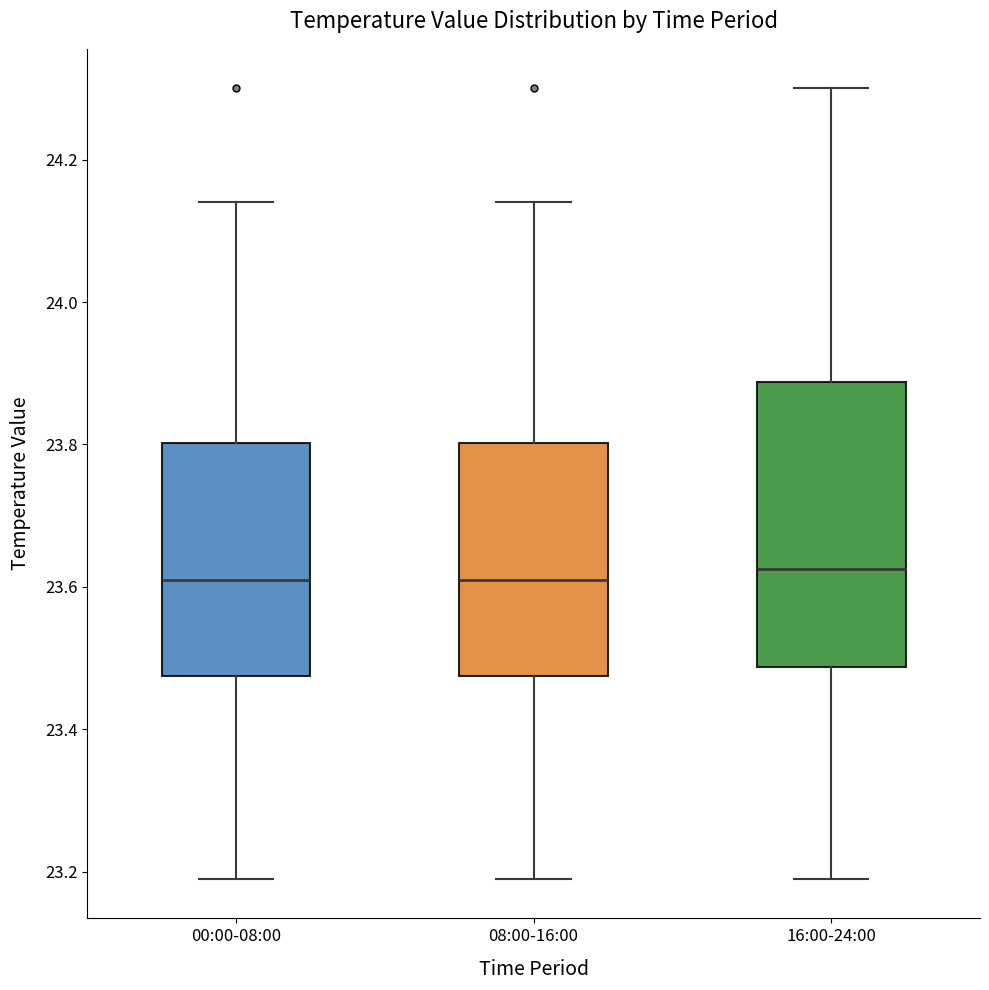

Reading left to right, transcribe this box plot: for each box, give where its median line is, the range the box spans, and where its two whiskers end, as read against the y-axis. The values are not printed on the chart, so give them approximately, as read against the axis.

00:00-08:00: median 23.62, box 23.48 to 23.80, whiskers 23.20 to 24.14
08:00-16:00: median 23.62, box 23.48 to 23.80, whiskers 23.20 to 24.14
16:00-24:00: median 23.62, box 23.48 to 23.88, whiskers 23.20 to 24.30